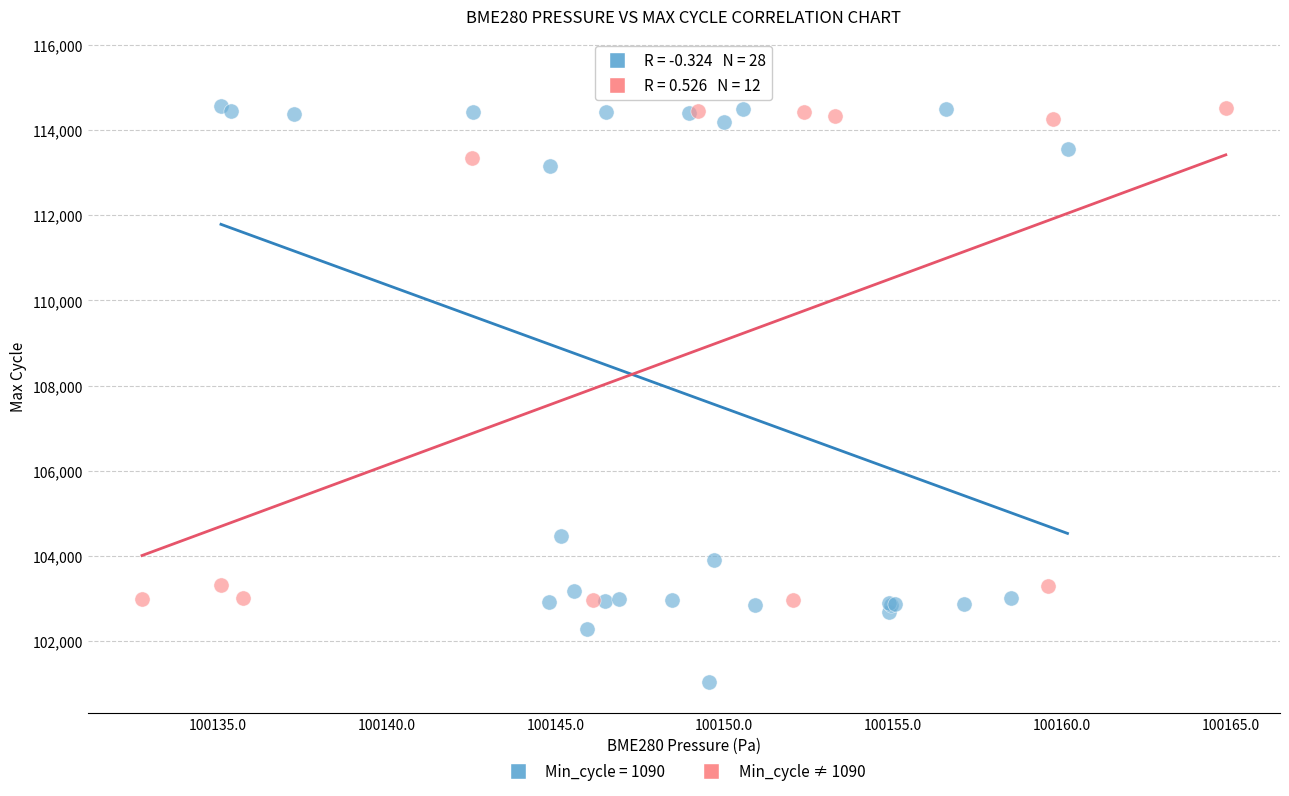

Which series has the widest spread of Y values?

Min_cycle = 1090